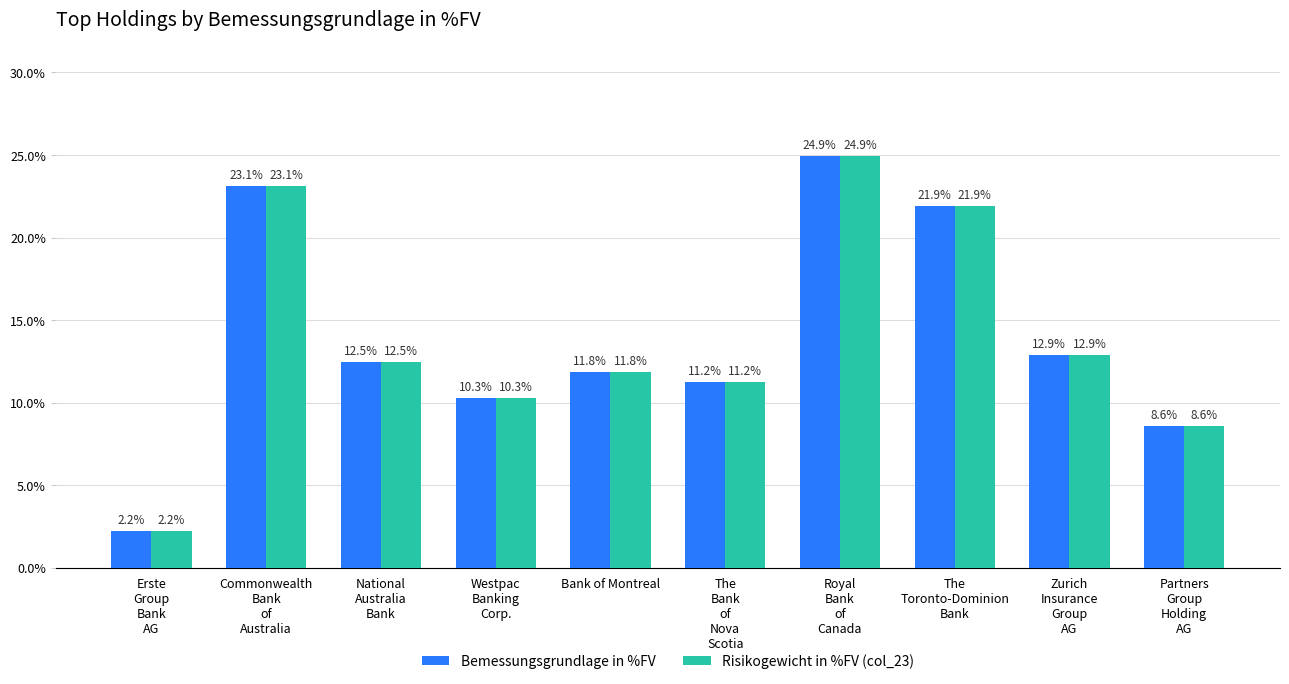

Are the bars grouped side by side (vs. stacked)?

Yes